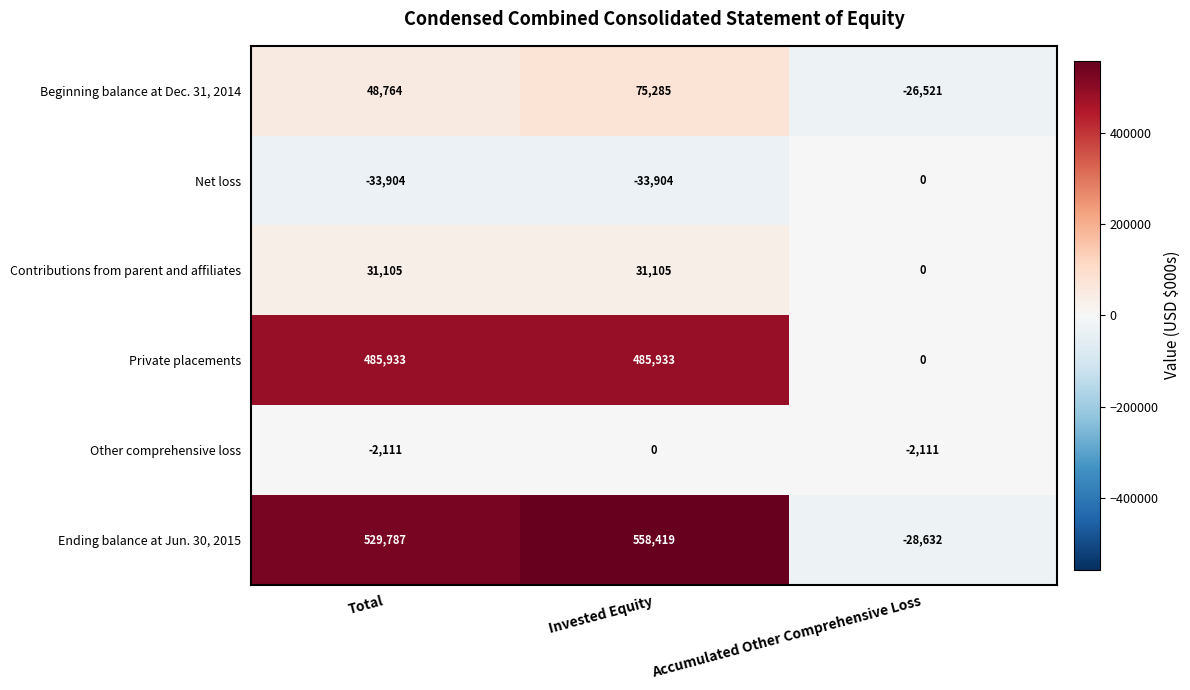

How many series are shown in this chart?

6